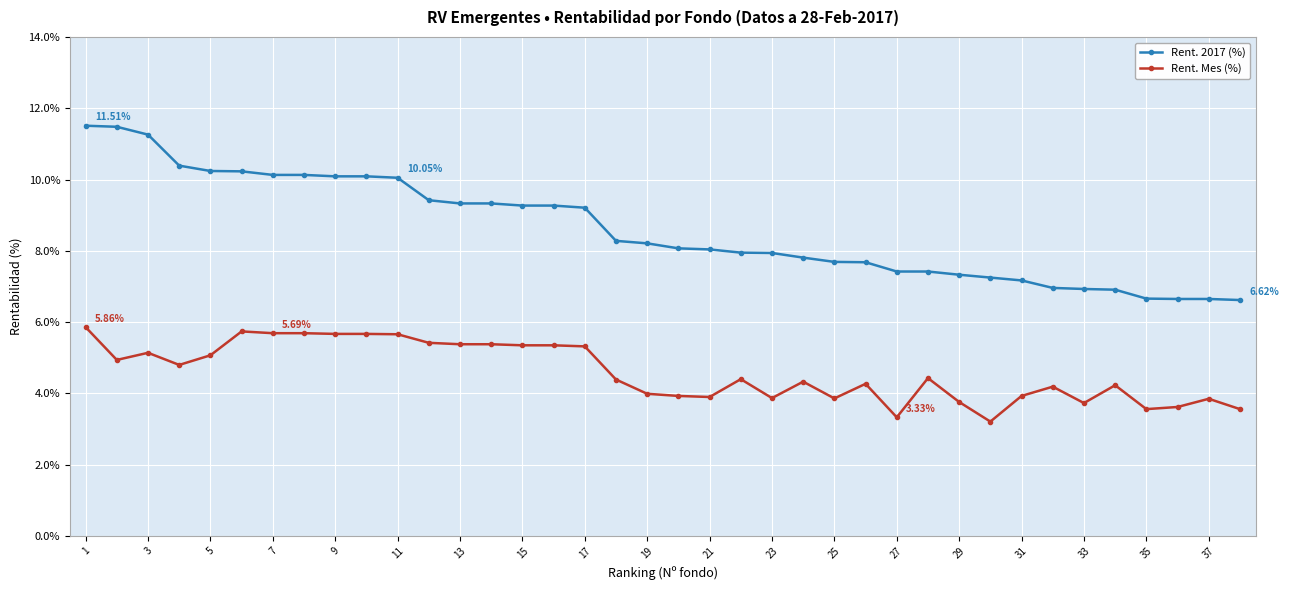

At how many categories does at least one series exceed 3?

38